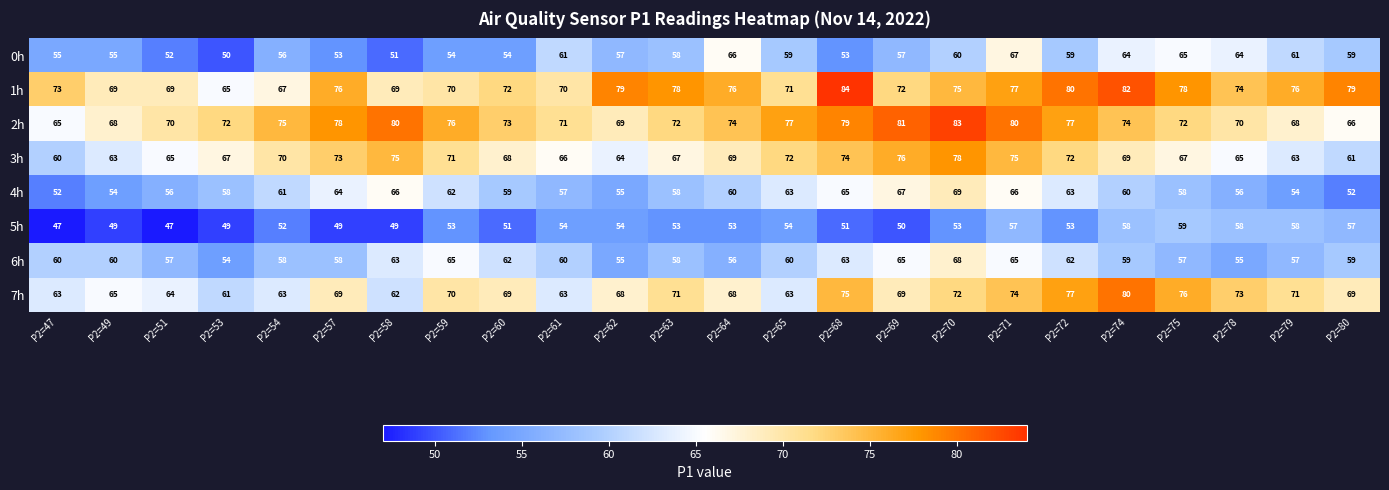

What is the total value across all series at P2=57?

520